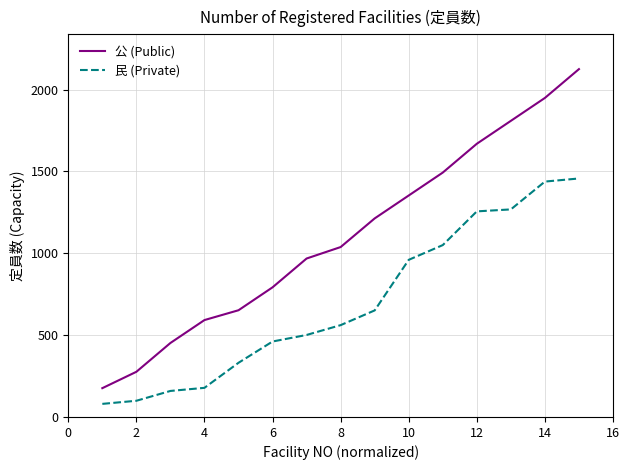

What is the highest value of the 公 (Public) series?

2125